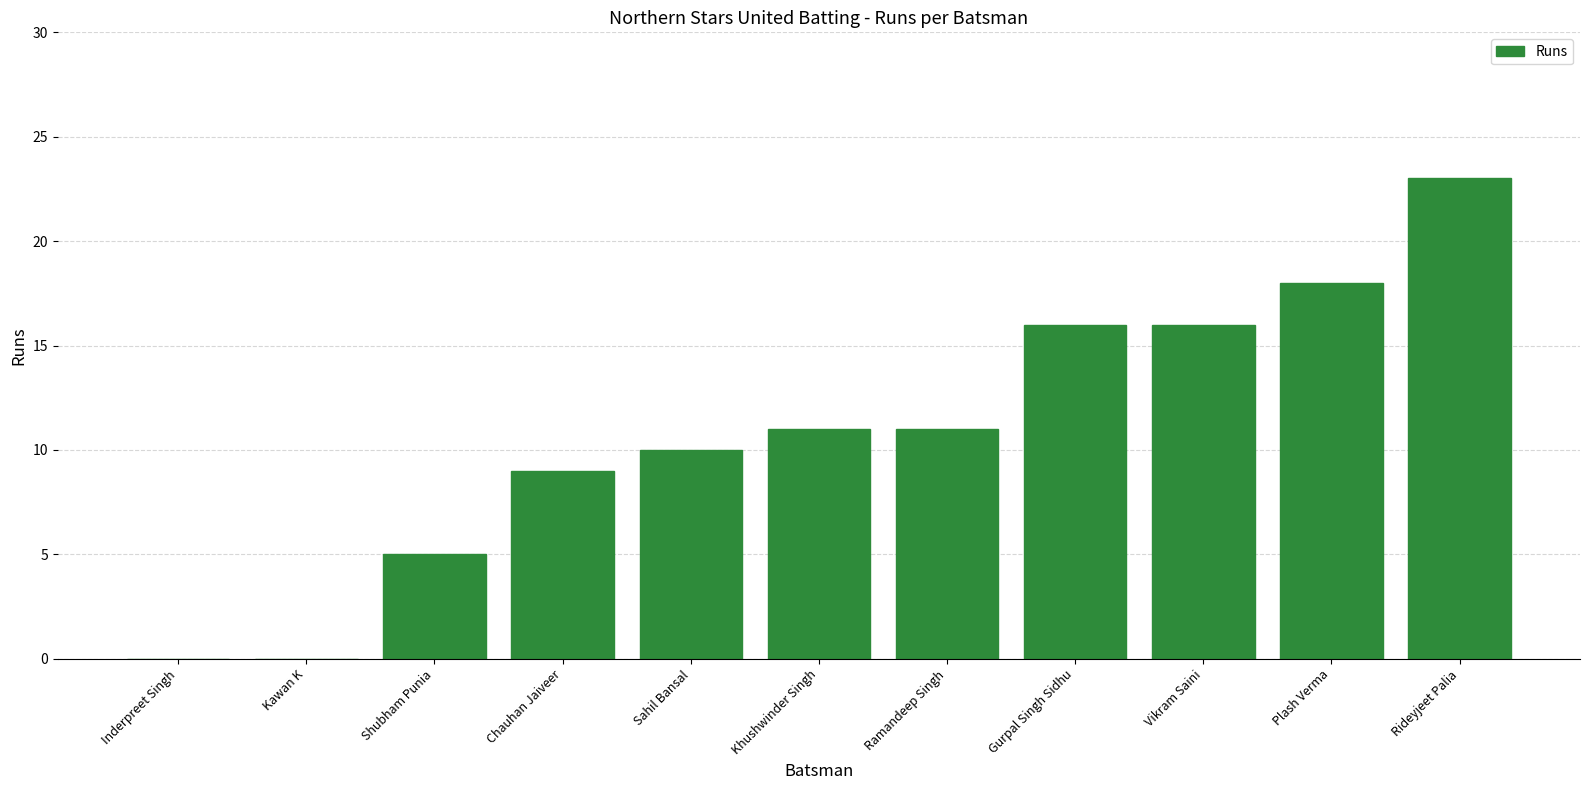

Reading left to right, what are all the values shown in this chart?

Inderpreet Singh=0	Kawan K=0	Shubham Punia=5	Chauhan Jaiveer=9	Sahil Bansal=10	Khushwinder Singh=11	Ramandeep Singh=11	Gurpal Singh Sidhu=16	Vikram Saini=16	Plash Verma=18	Rideyjeet Palia=23